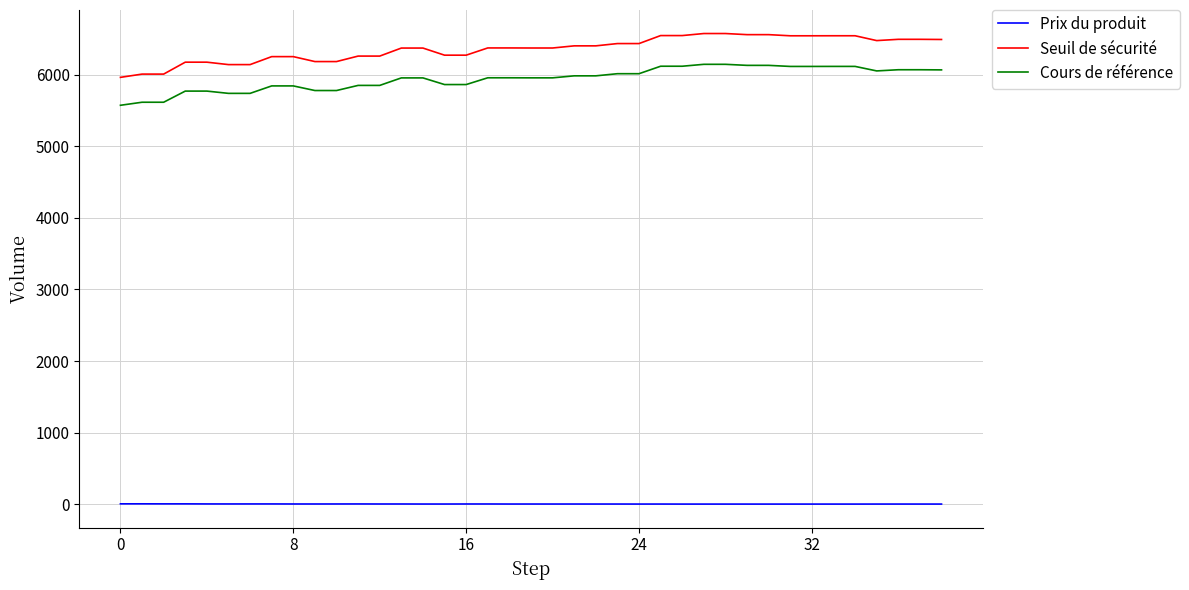

Is this an area chart (filled region under the line)?

No